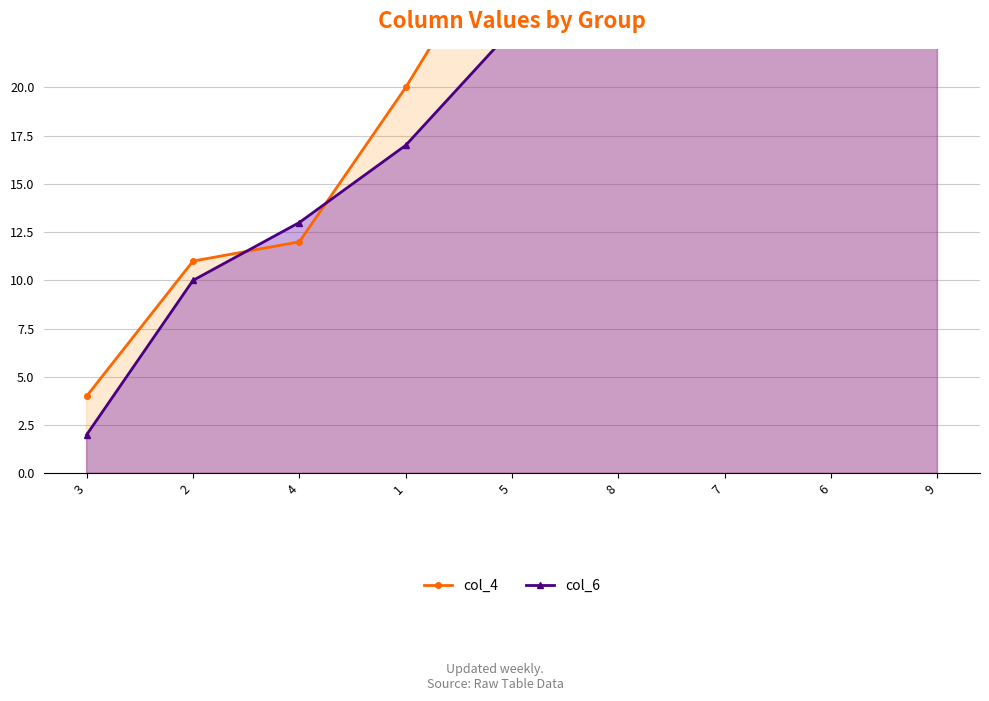

How many series are shown in this chart?

2